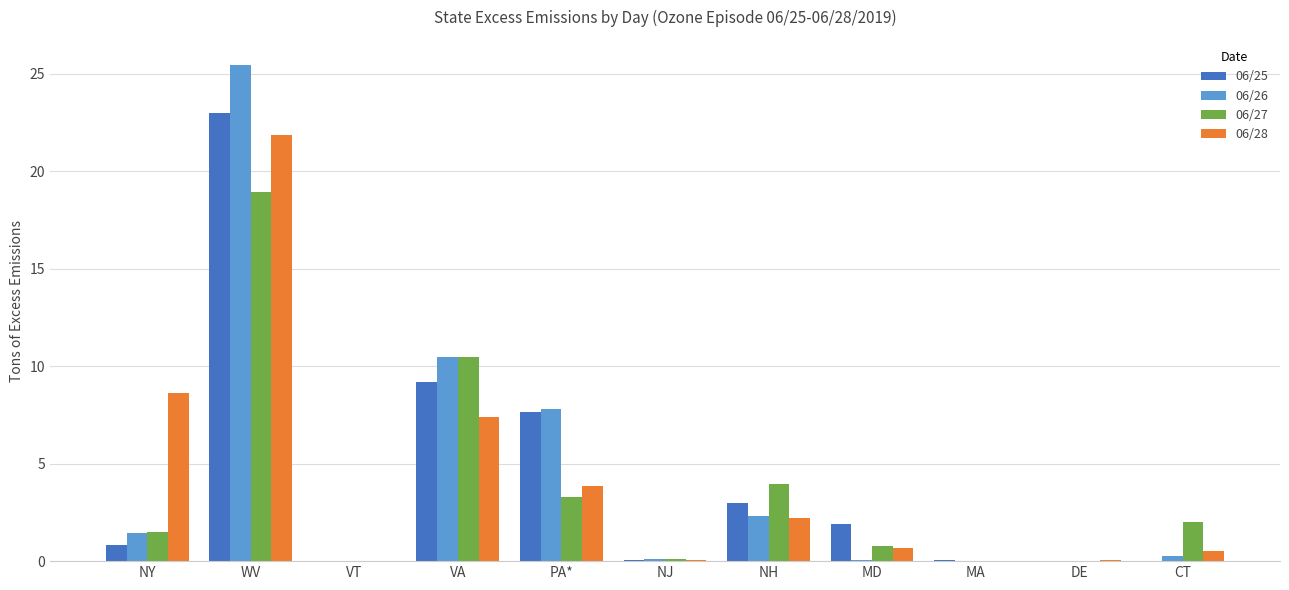

Read the 06/28 value at WV.

21.9